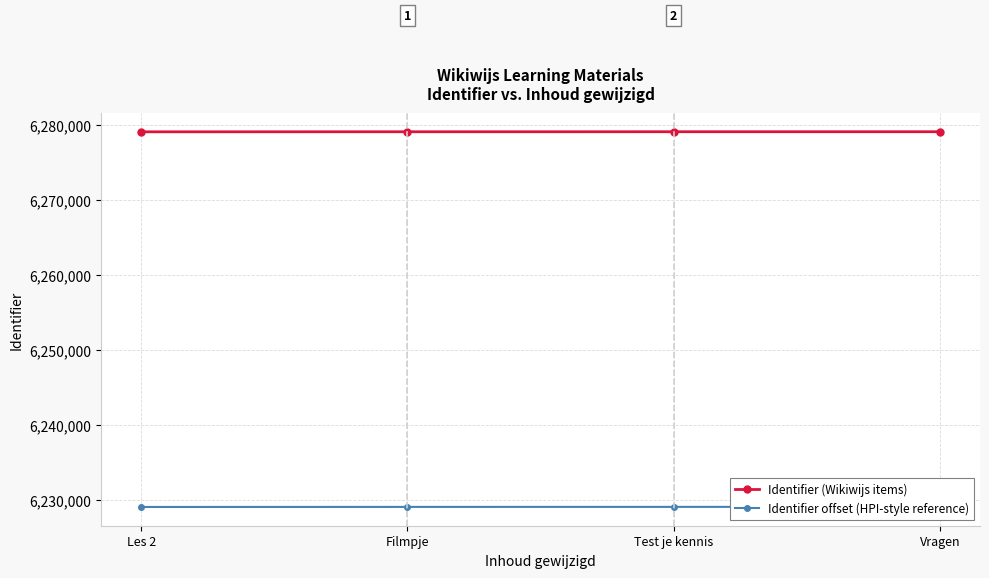

Reading right to left, what are all the values shown in this chart?

Identifier (Wikiwijs items): 6279073	6279072	6279069	6279062
Identifier offset (HPI-style reference): 6229073	6229072	6229069	6229062